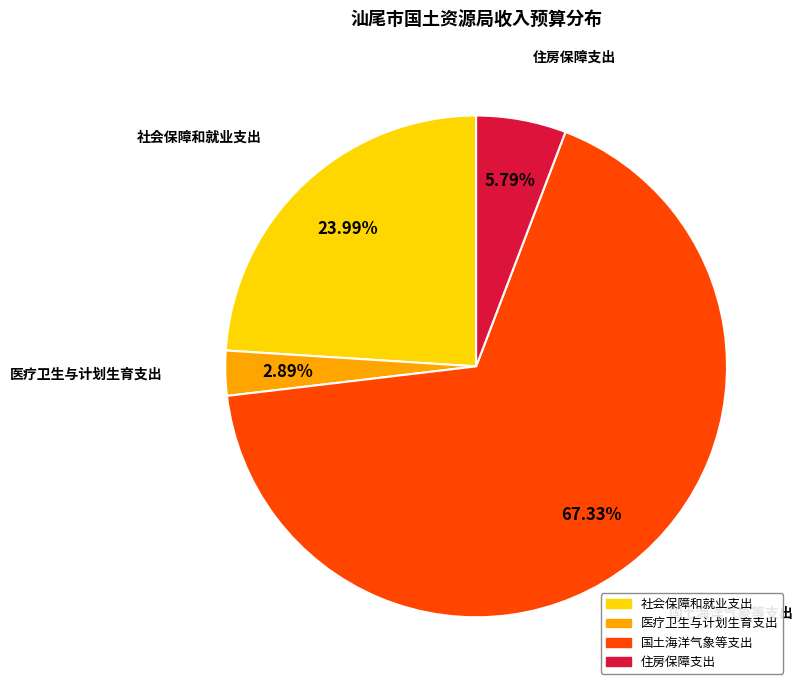

Is it true that 住房保障支出 is 16% of the pie?

False